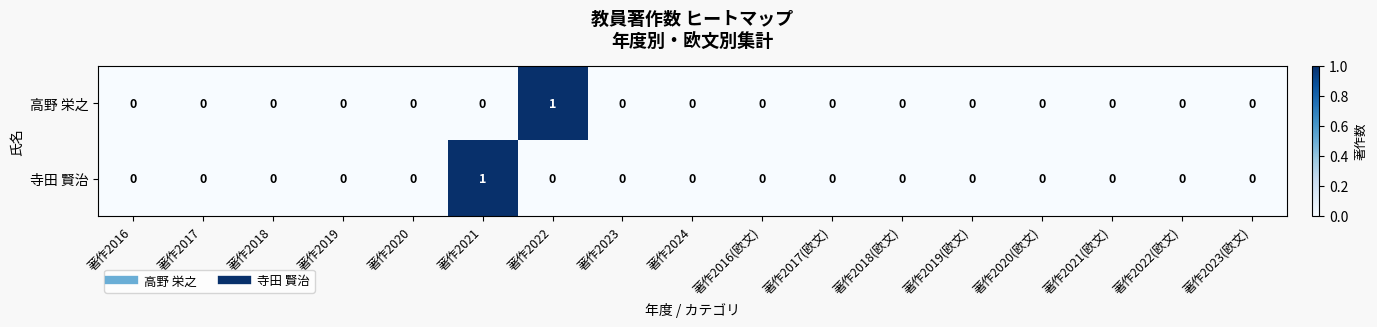

True or false: 高野 栄之 has a value of 0 at 著作2020(欧文).

True